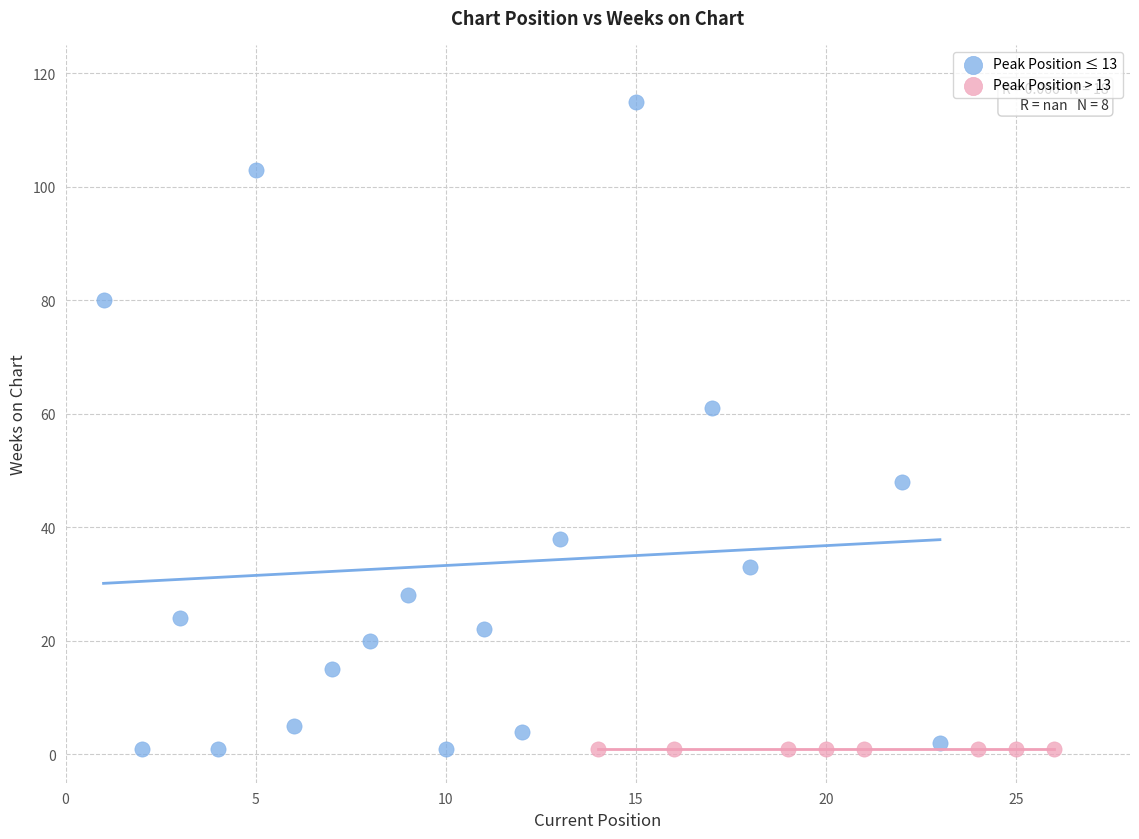

Which series reaches the maximum Y coordinate?

Peak Position ≤ 13